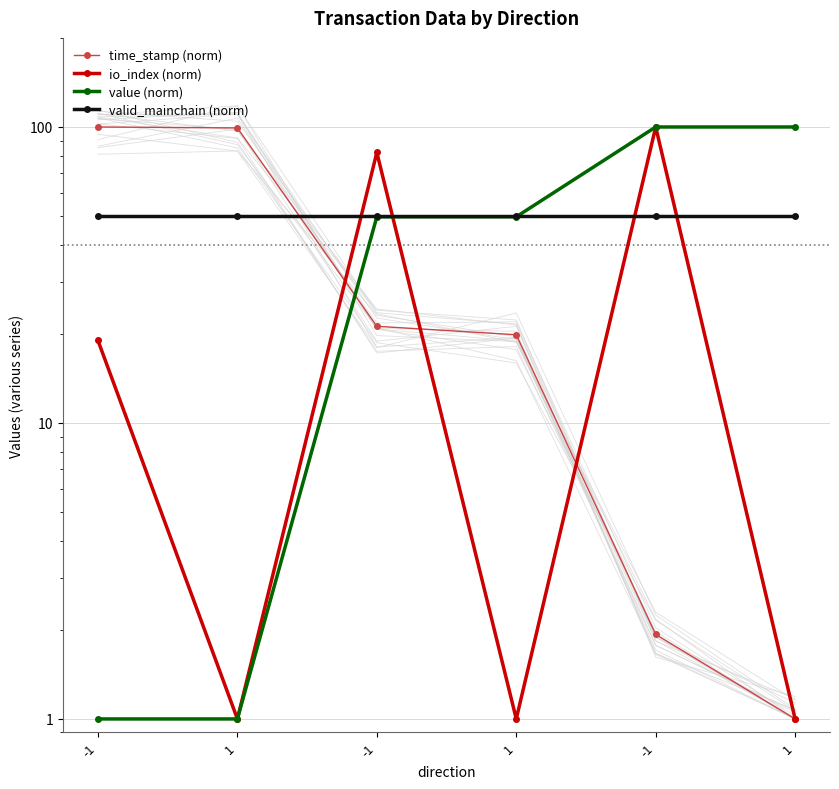

List the labels in order of time_stamp (norm) value, smallest first.

1, -1, 1, -1, 1, -1